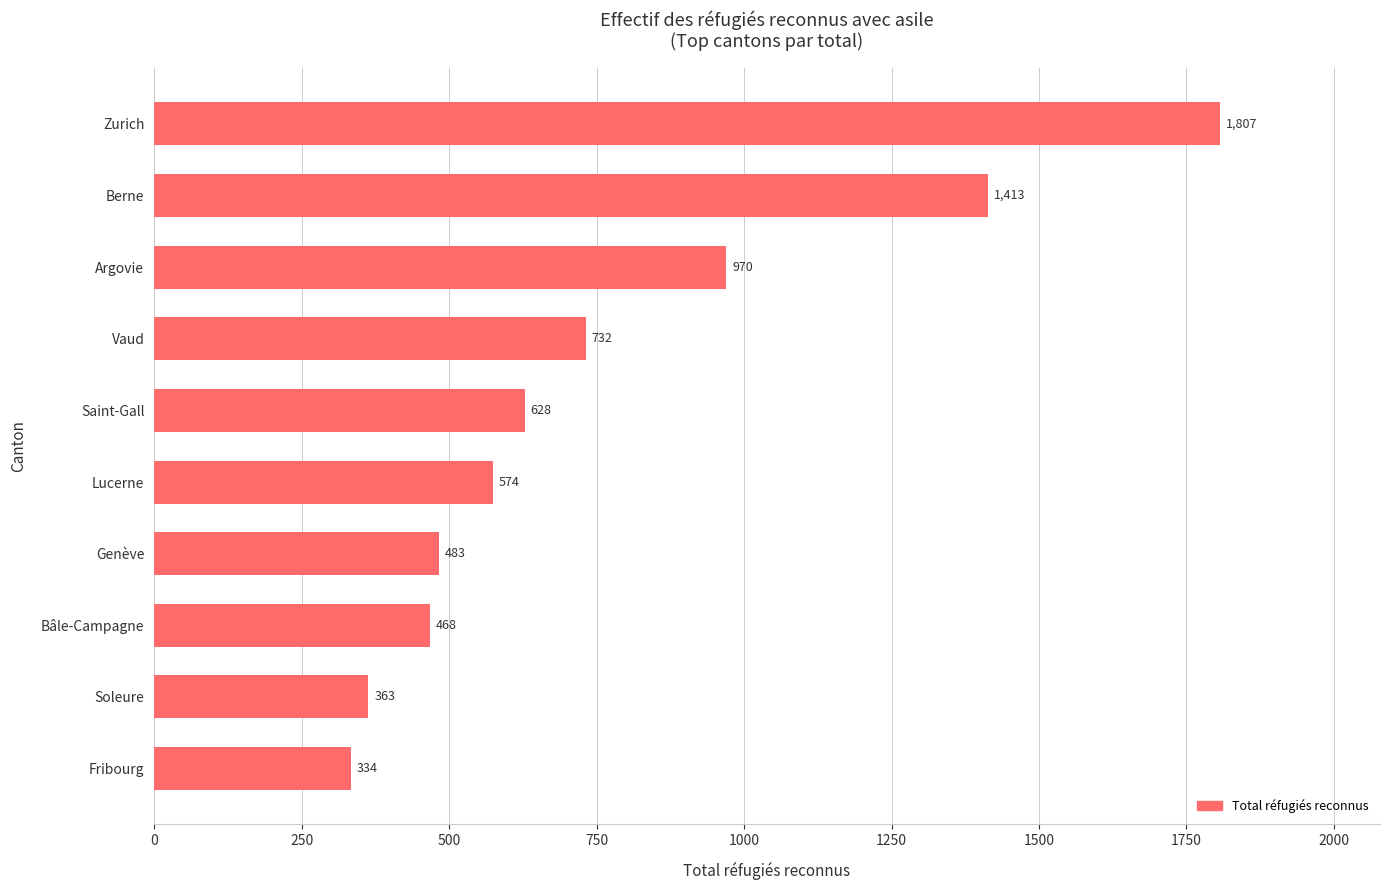

Reading bottom to top, transcribe all the data shown in this chart.

334	363	468	483	574	628	732	970	1413	1807